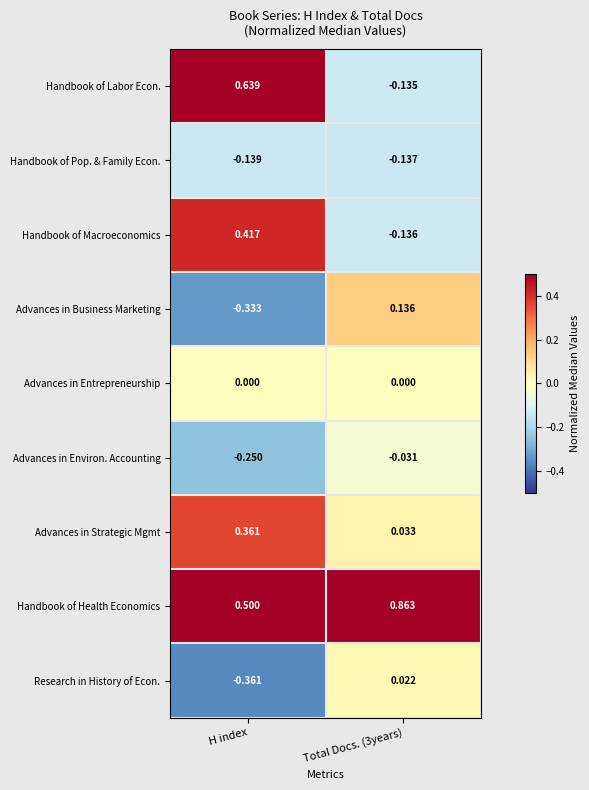

Between H index and Total Docs. (3years), which series saw the biggest shift?

Handbook of Labor Econ.